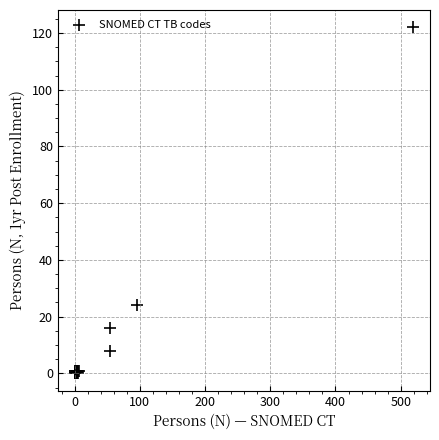

What Y value in the scatter plot is closest to 61?

24